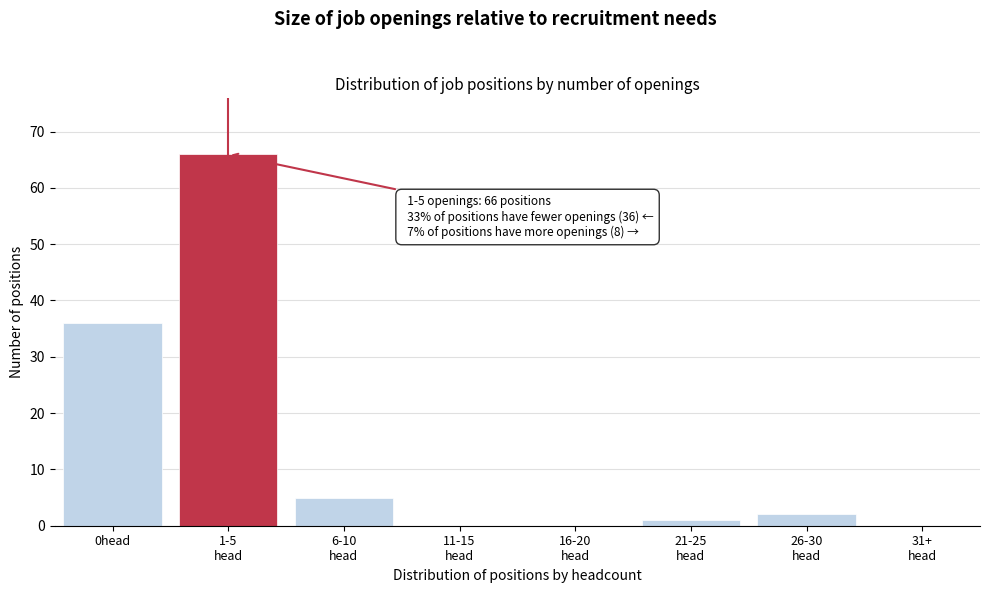

What is the maximum value shown in the chart?

66